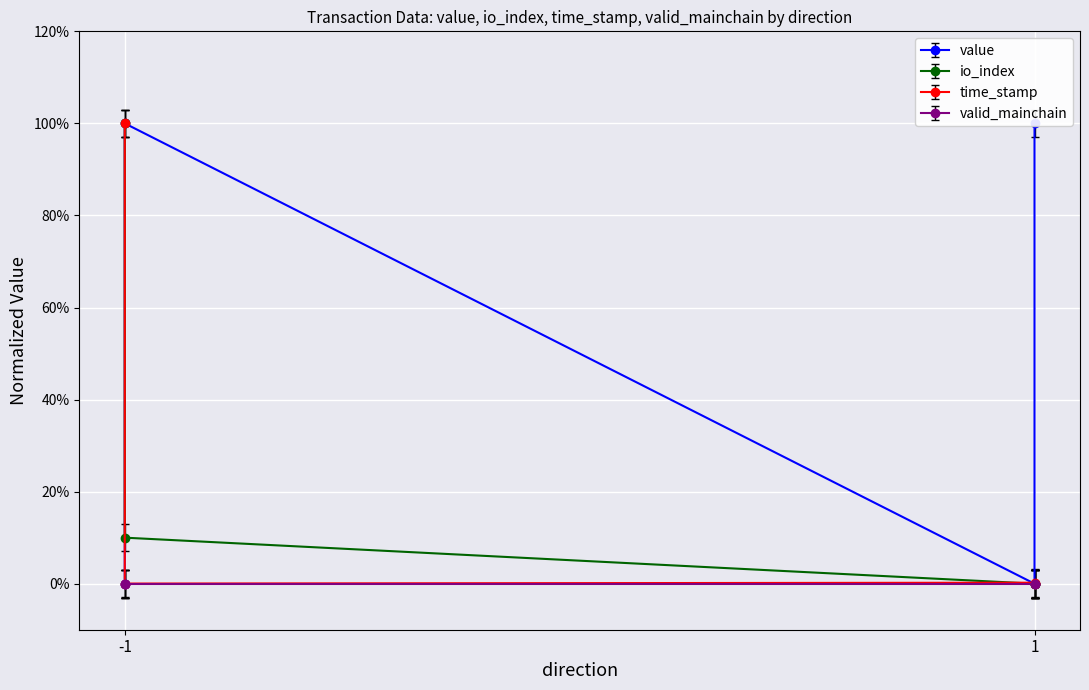

Is this an area chart (filled region under the line)?

No